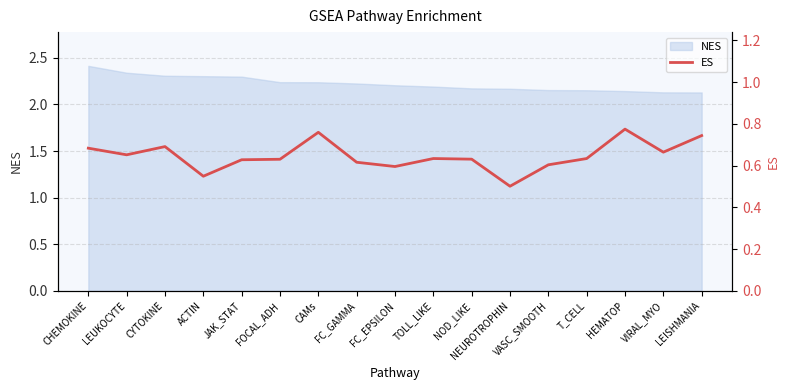

At which category does the chart reach its peak across all series?

HEMATOP